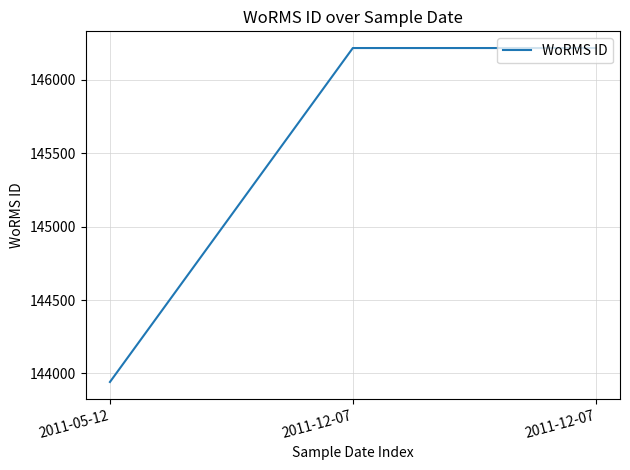

What is the greatest value displayed?

146216